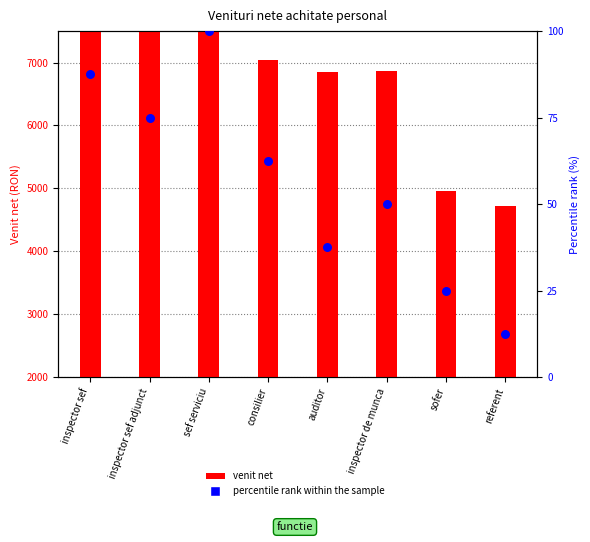

Which series has the largest Y range (max minus min)?

venit net